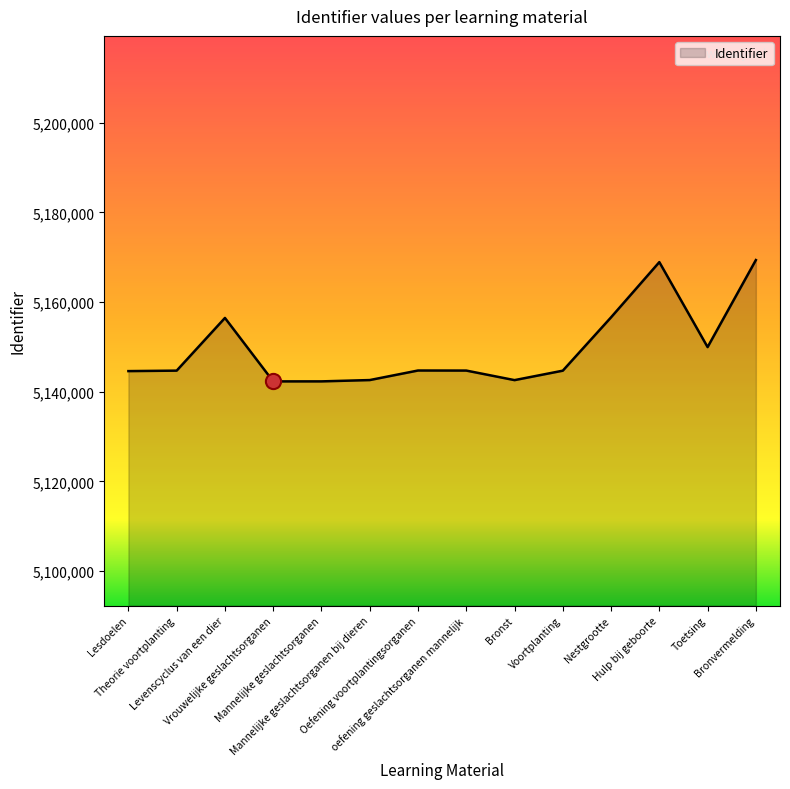

Between Theorie voortplanting and Hulp bij geboorte, which is larger?

Hulp bij geboorte